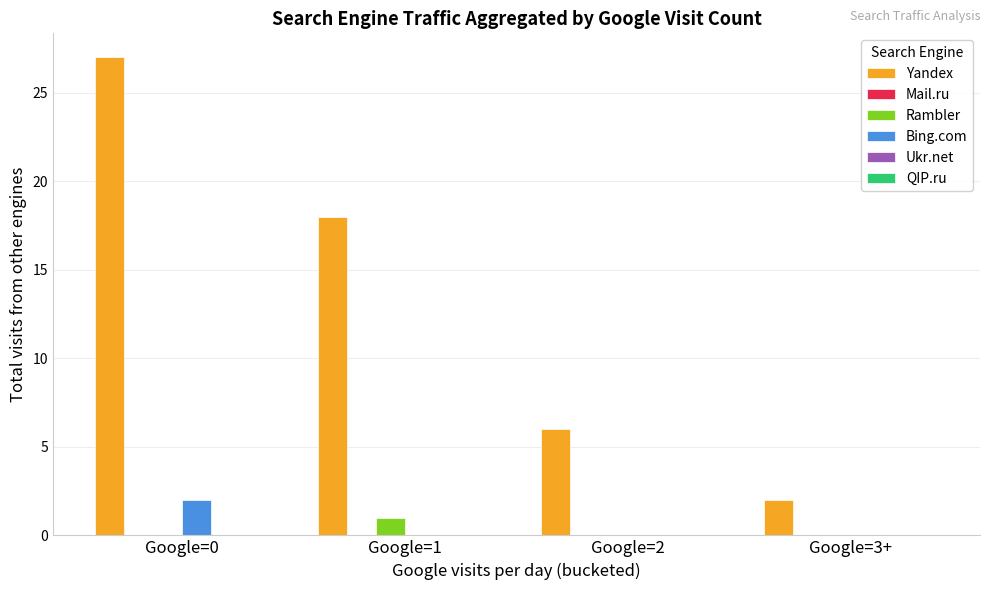

What is the approximate value of Bing.com at Google=0?

2